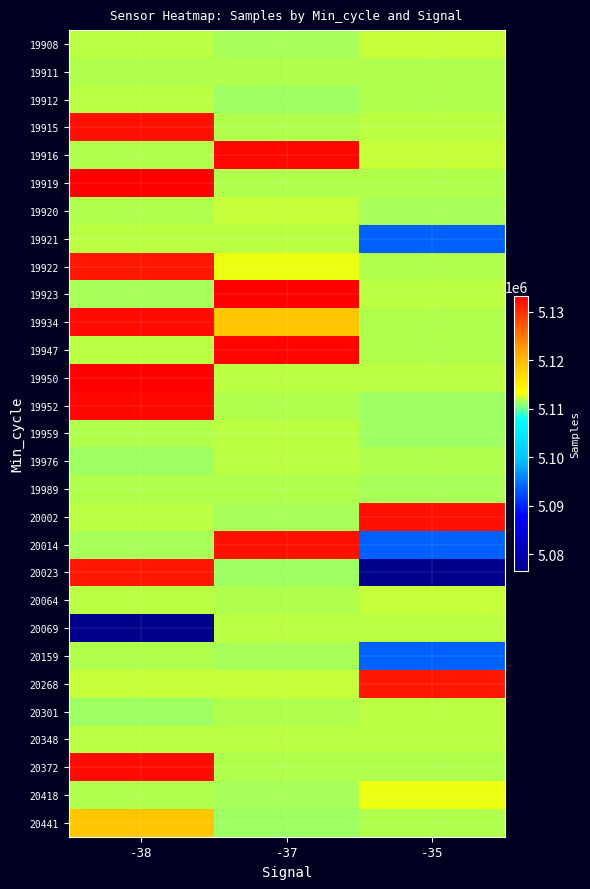

Count the number of data series in this chart.

29